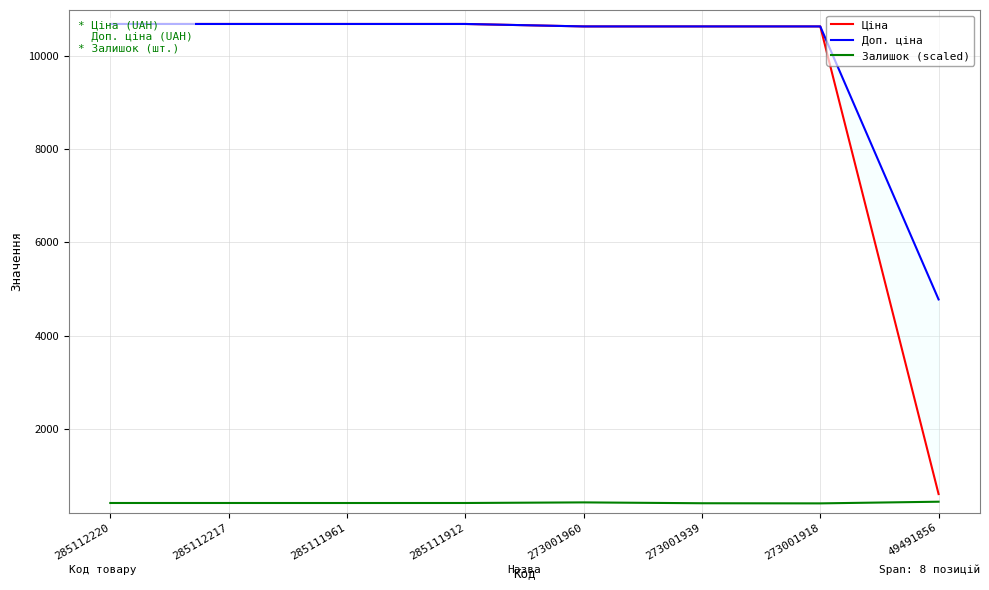

True or false: Залишок (scaled) and Доп. ціна cross at least once.

False